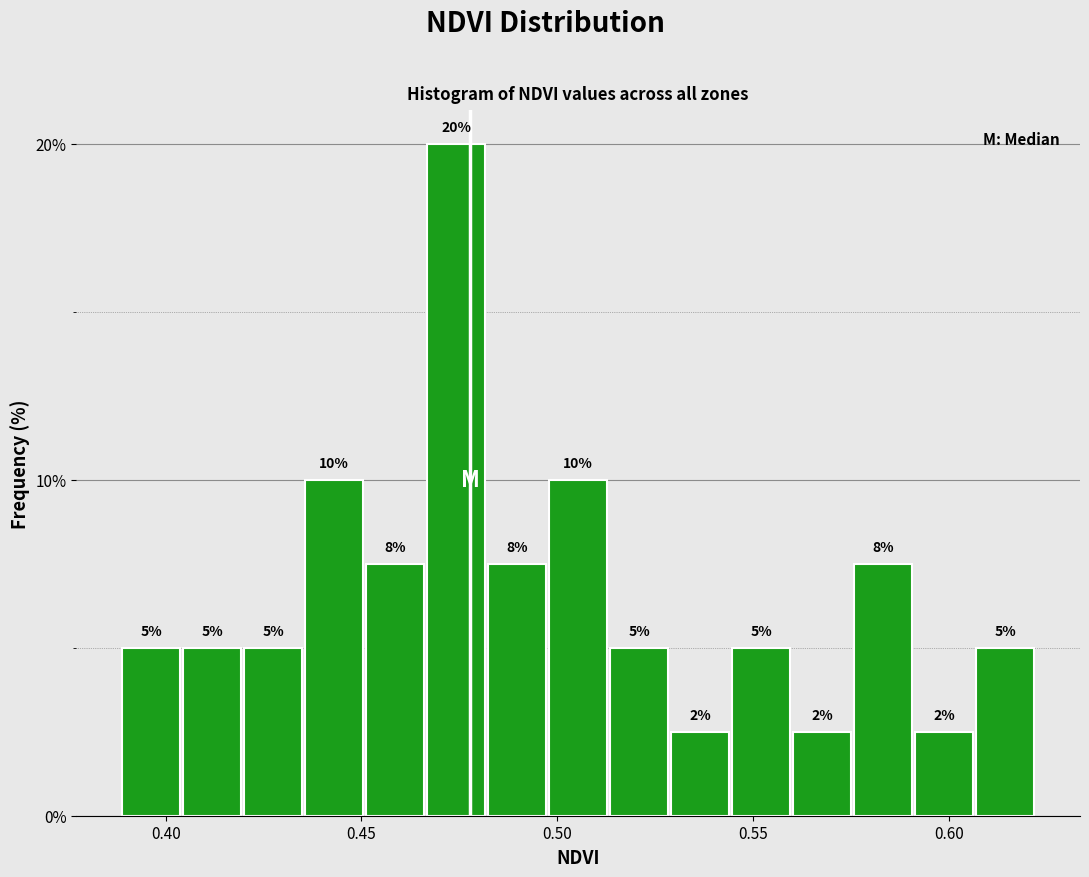

Read against the x-axis, roughly where is the centre of the tallest bar?

0.475